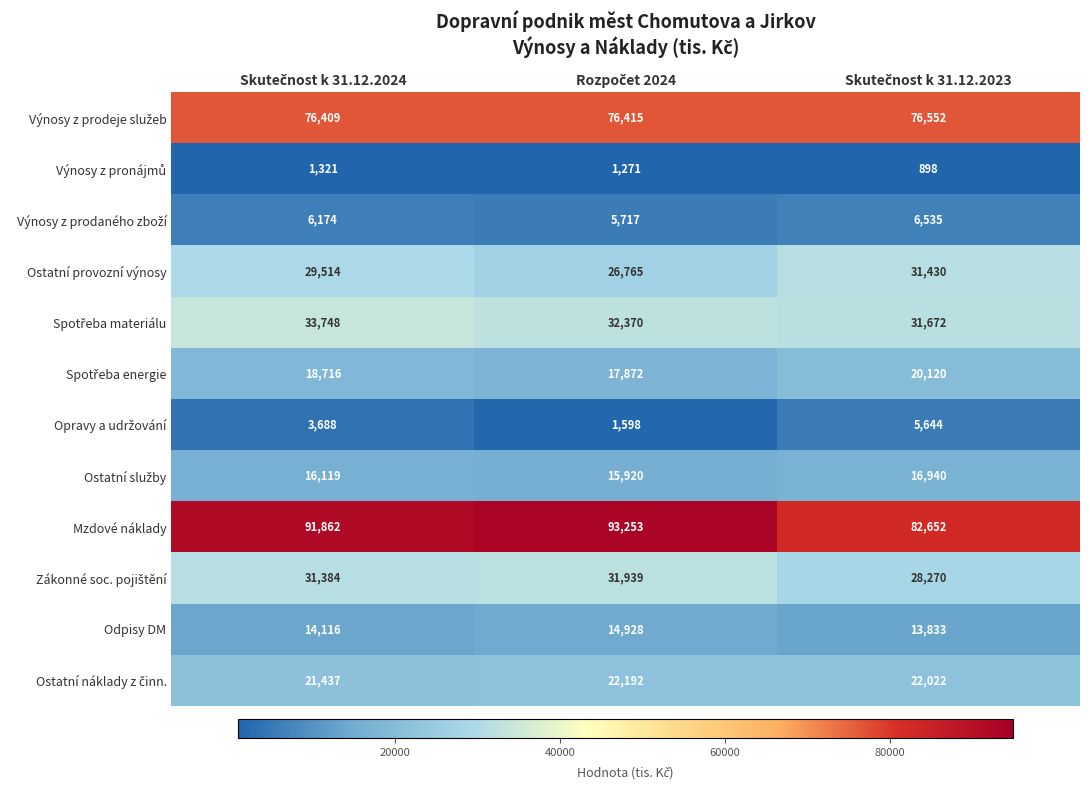

Count the number of data series in this chart.

12